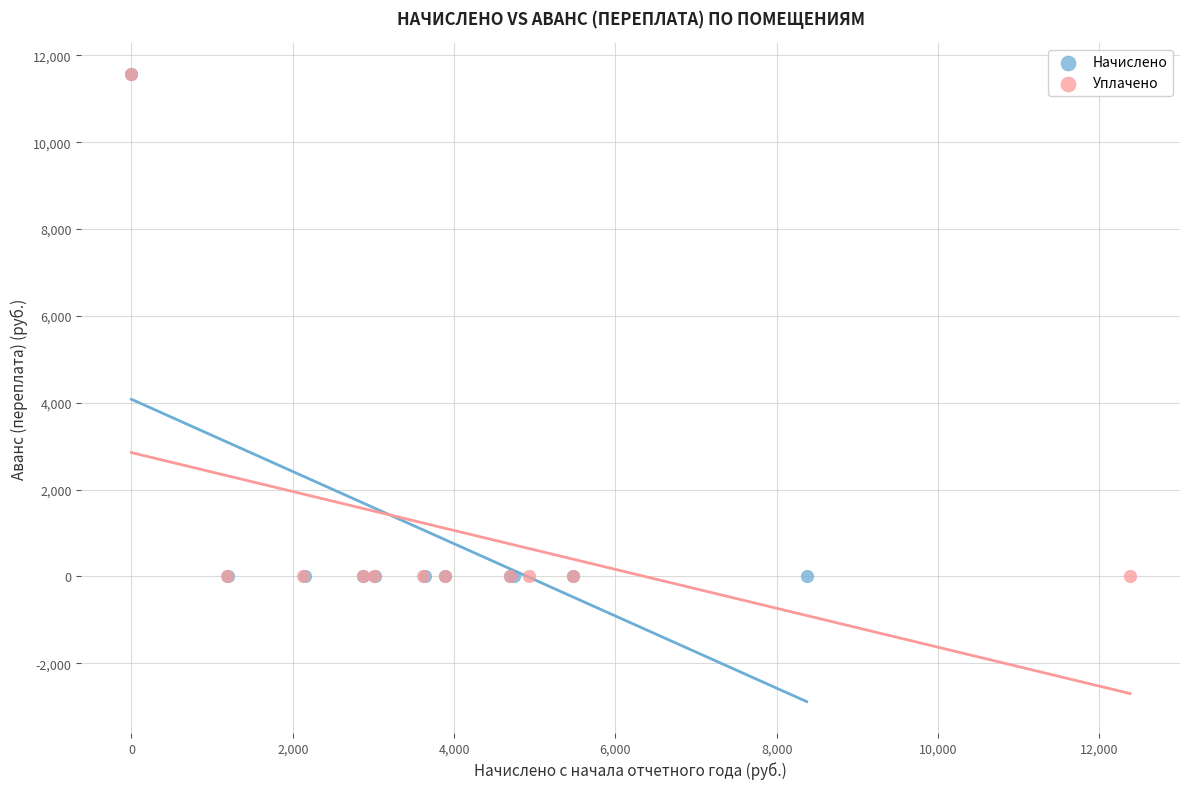

What are all the series names shown in the legend?

Начислено, Уплачено